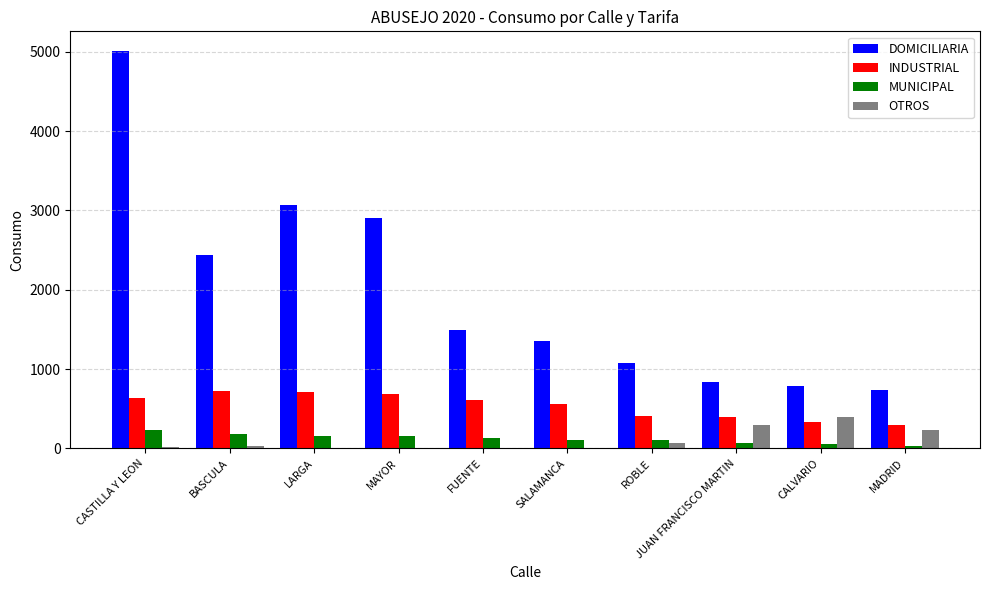

Read the DOMICILIARIA value at LARGA, to the nearest 100.

3100